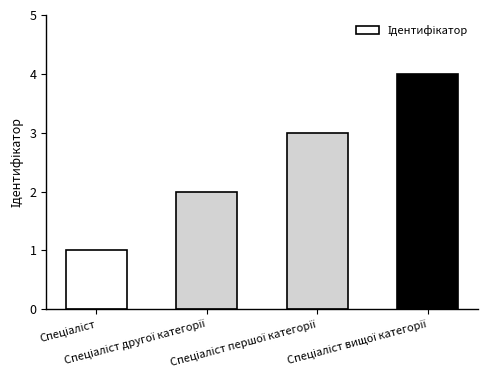

What is the maximum value shown in the chart?

4